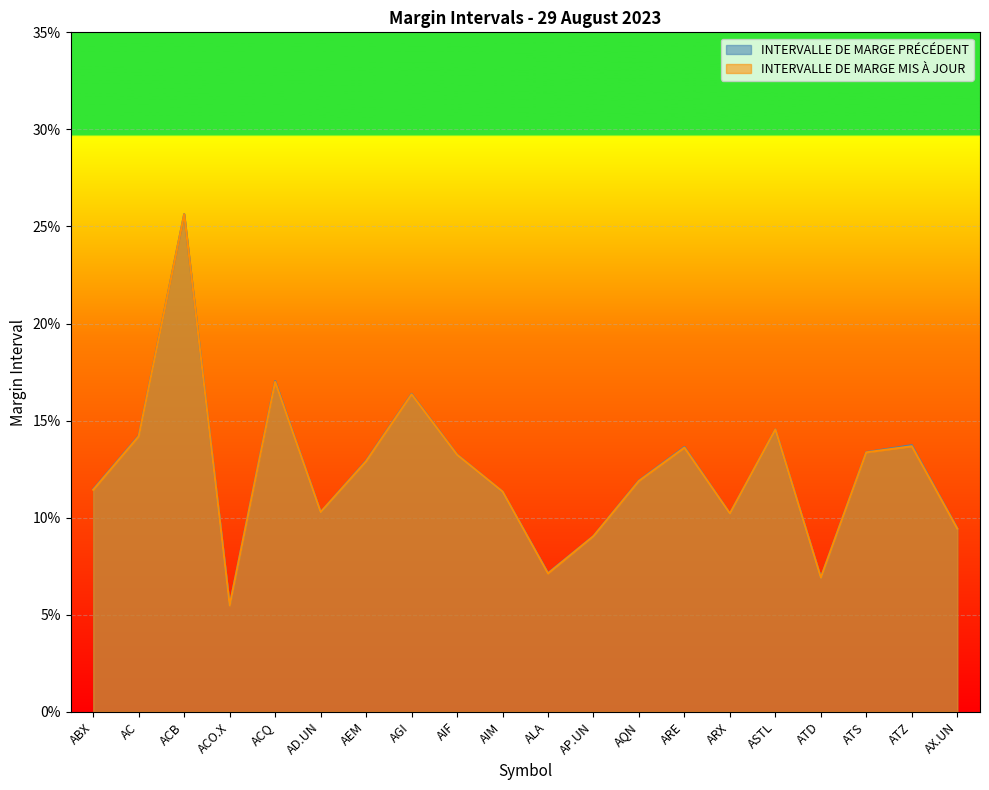

How many INTERVALLE DE MARGE MIS À JOUR values are between 0 and 1?

20